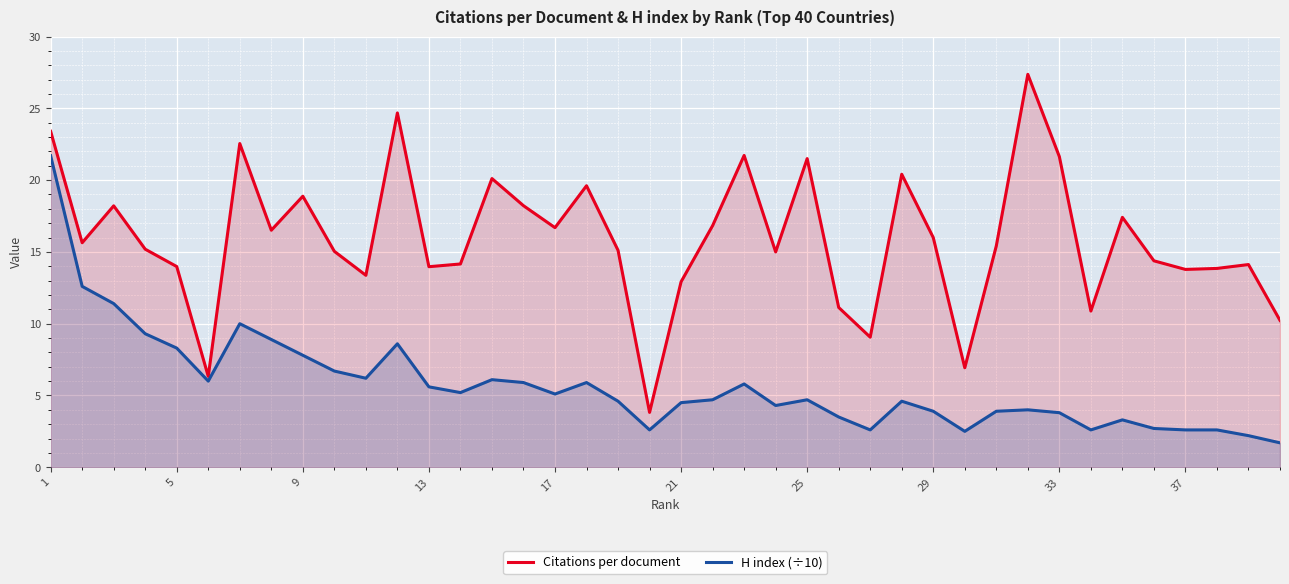

At 29, list the series in order from smallest to largest.

H index (÷10), Citations per document